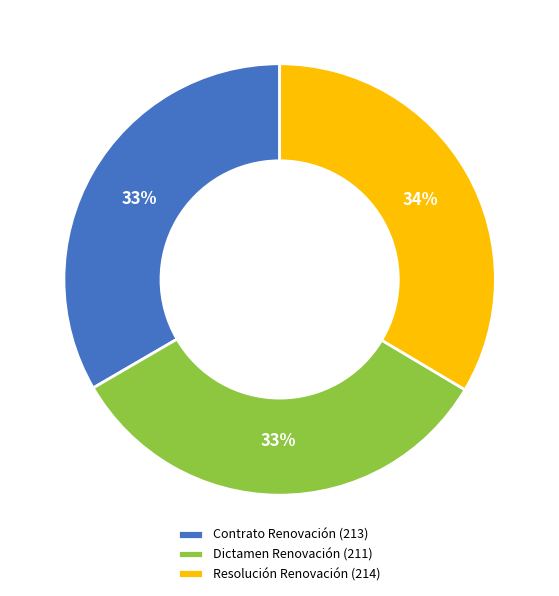

What percentage is the Dictamen Renovación slice, to the nearest percent?

33%